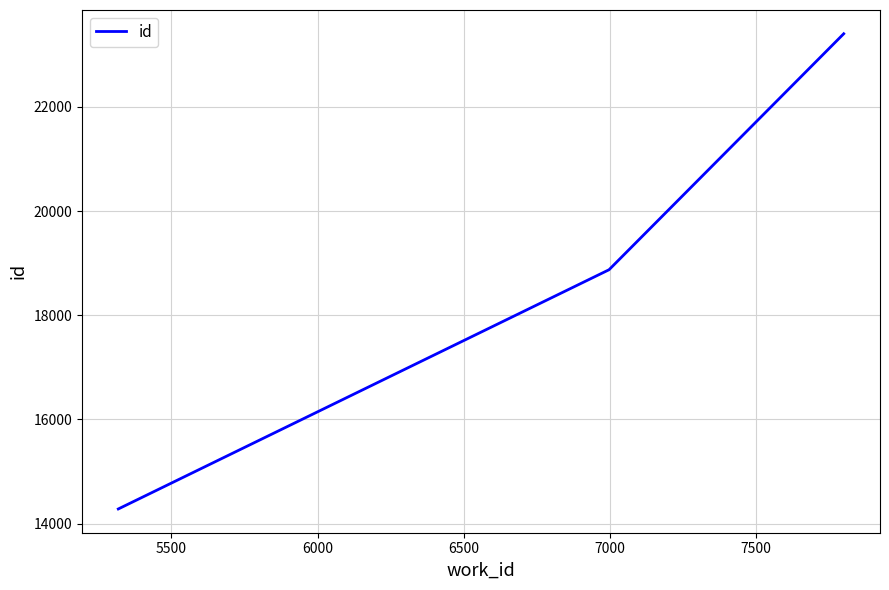

What is the difference between the maximum and minimum values?

9124